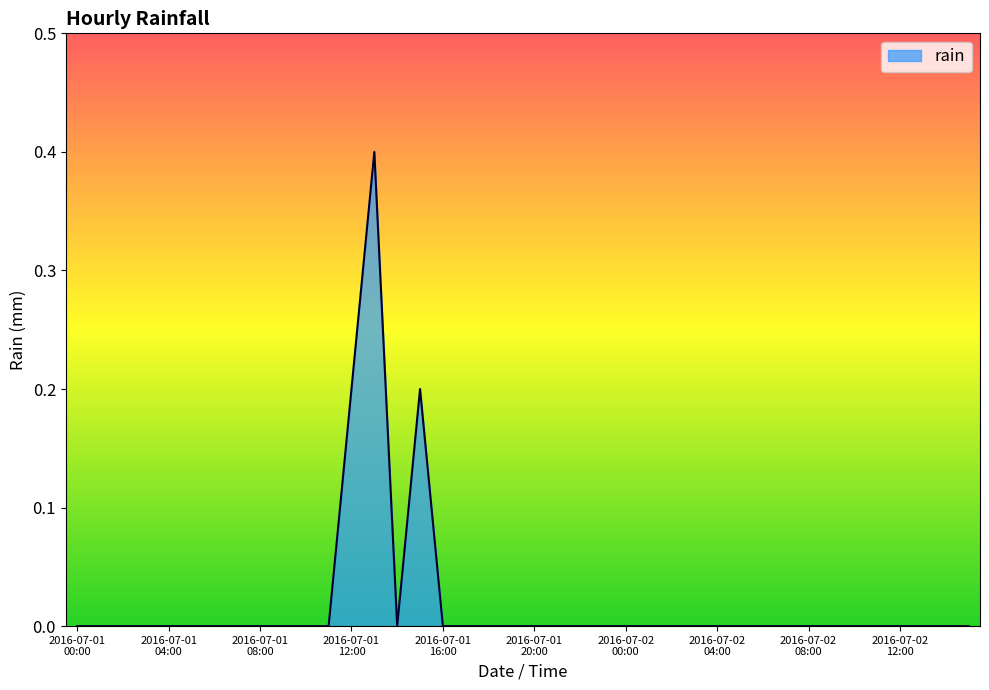

Reading left to right, what are all the values shown in this chart?

0.0	0.0	0.0	0.0	0.0	0.0	0.0	0.0	0.0	0.0	0.0	0.0	0.2	0.4	0.0	0.2	0.0	0.0	0.0	0.0	0.0	0.0	0.0	0.0	0.0	0.0	0.0	0.0	0.0	0.0	0.0	0.0	0.0	0.0	0.0	0.0	0.0	0.0	0.0	0.0